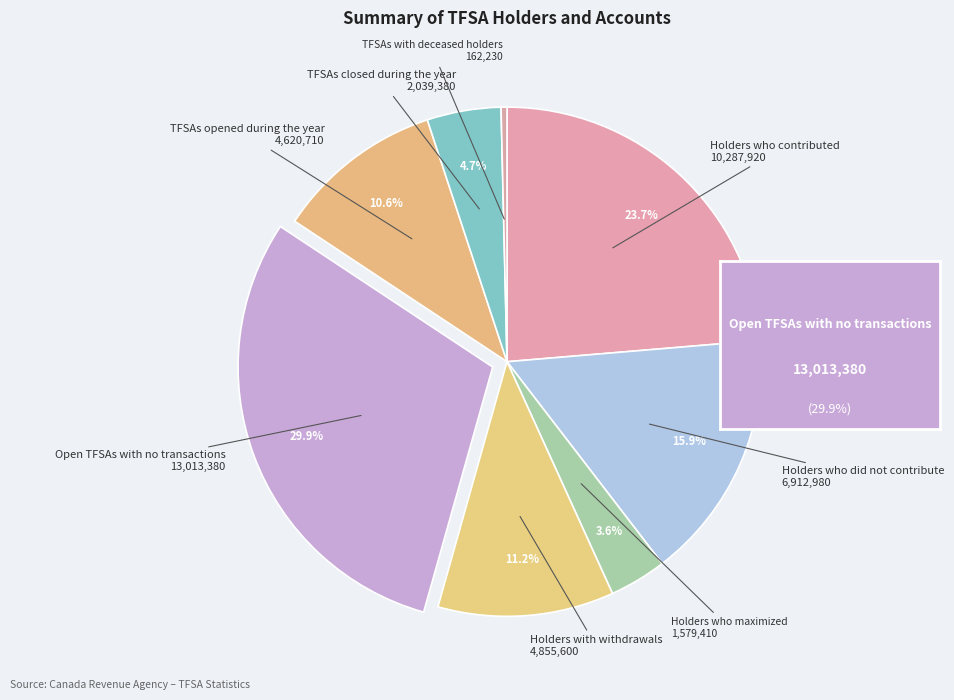

To the nearest percent, what portion does Open TFSAs with no transactions represent?

30%